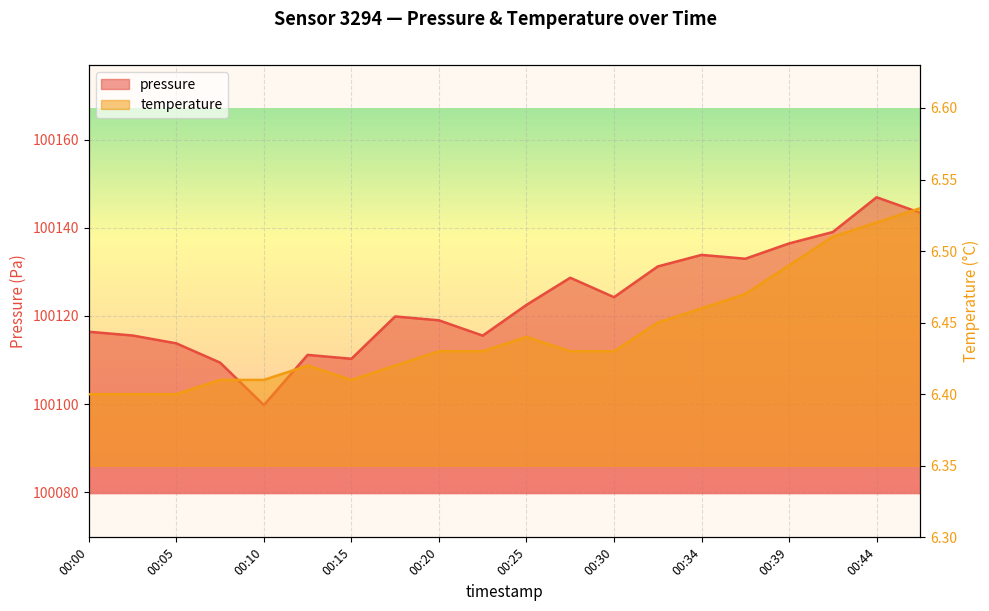

Between 00:05 and 00:12, which series saw the biggest shift?

pressure